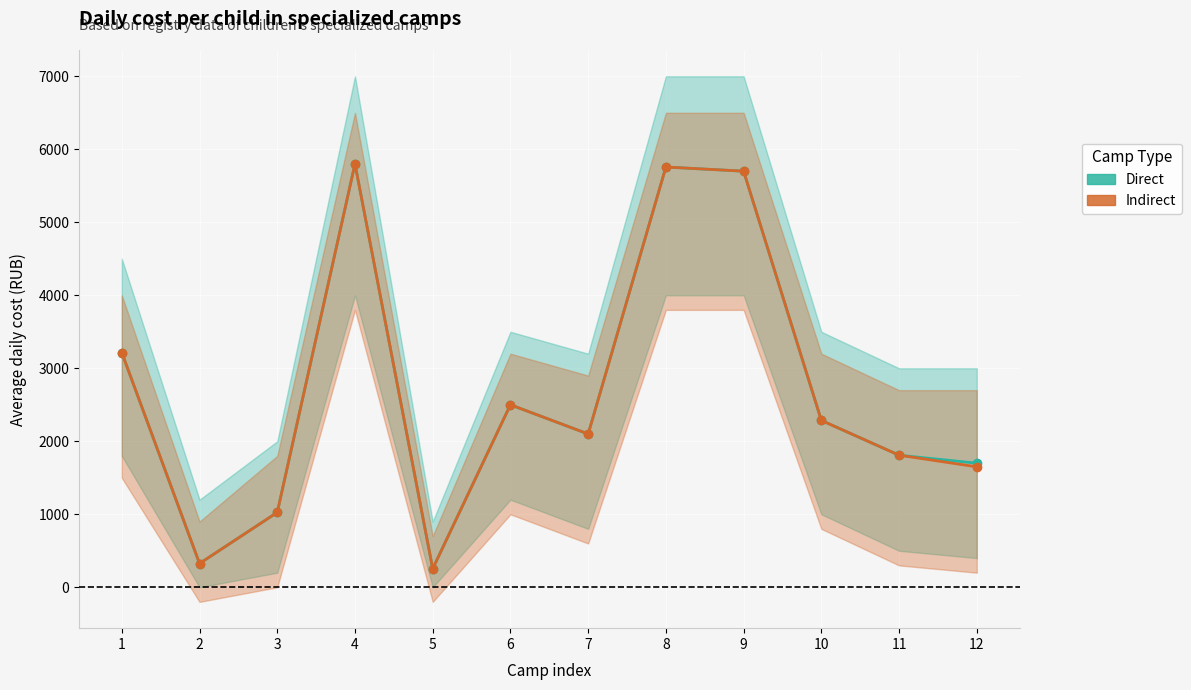

At which category is the sum across all series the highest?

4